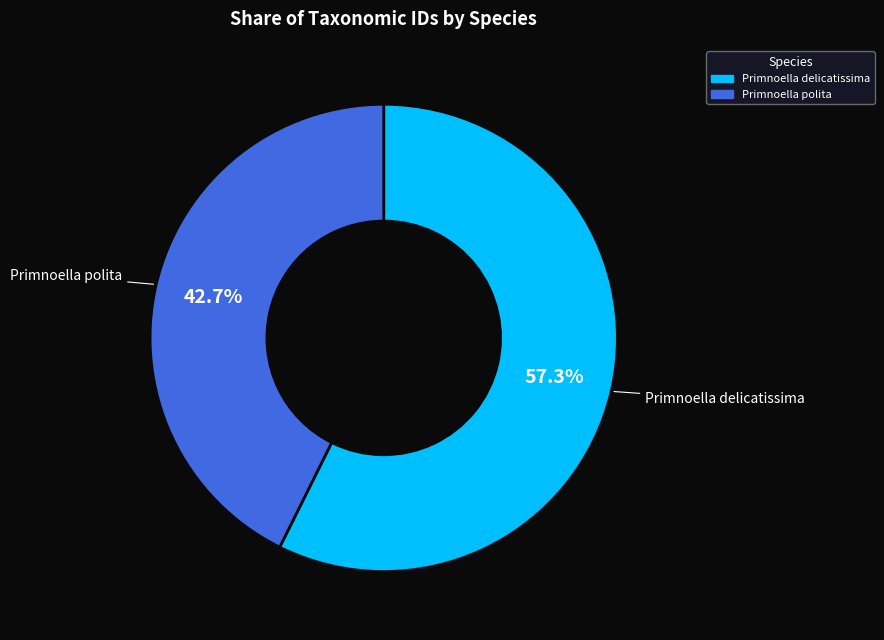

Does any single category account for the majority?

Yes